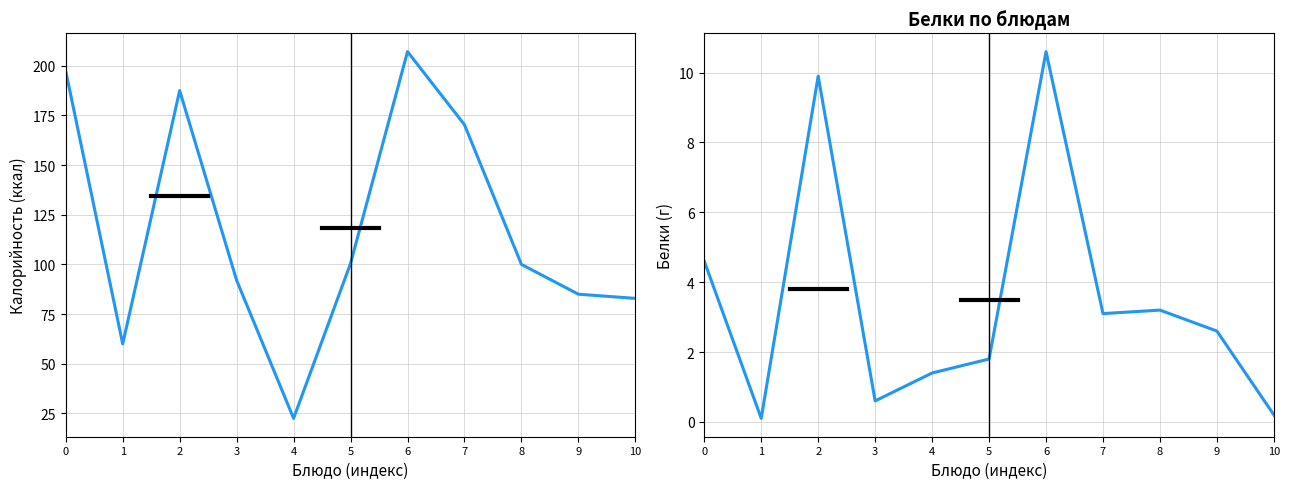

Is the value of Белки at 0 greater than the value of Калорийность at 8?

No